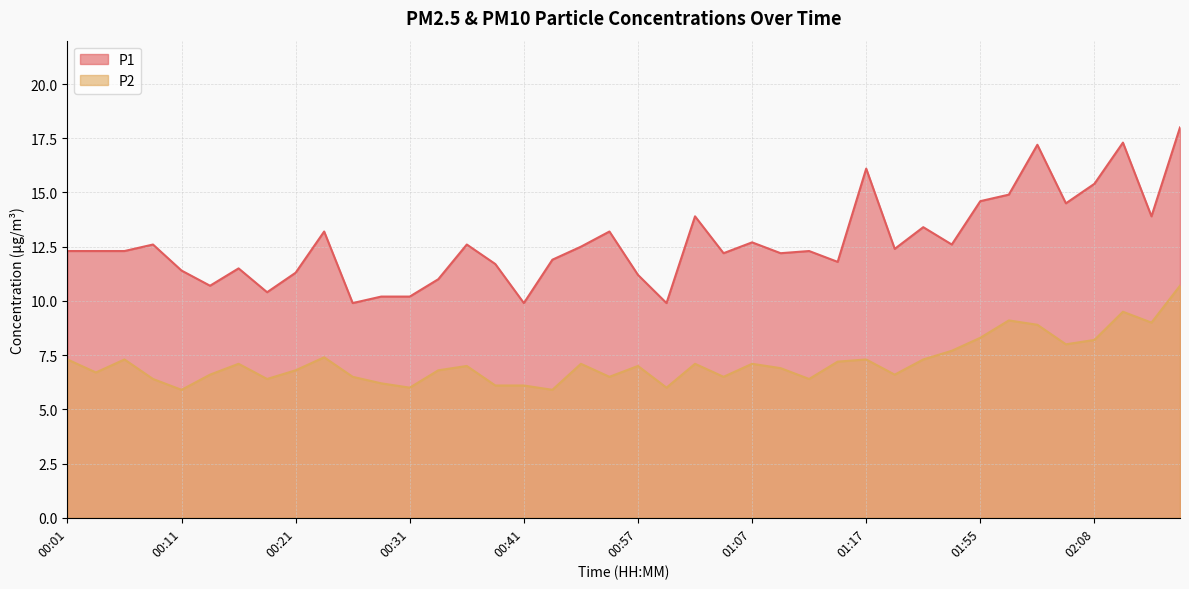

True or false: P1 and P2 cross at least once.

False